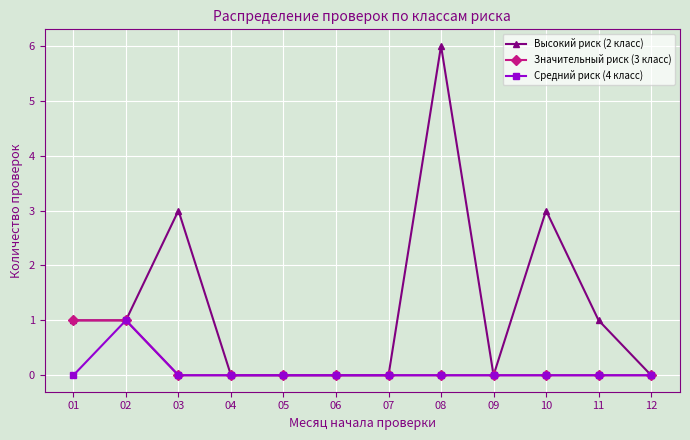

Which series has the largest range (max minus min)?

Высокий риск (2 класс)